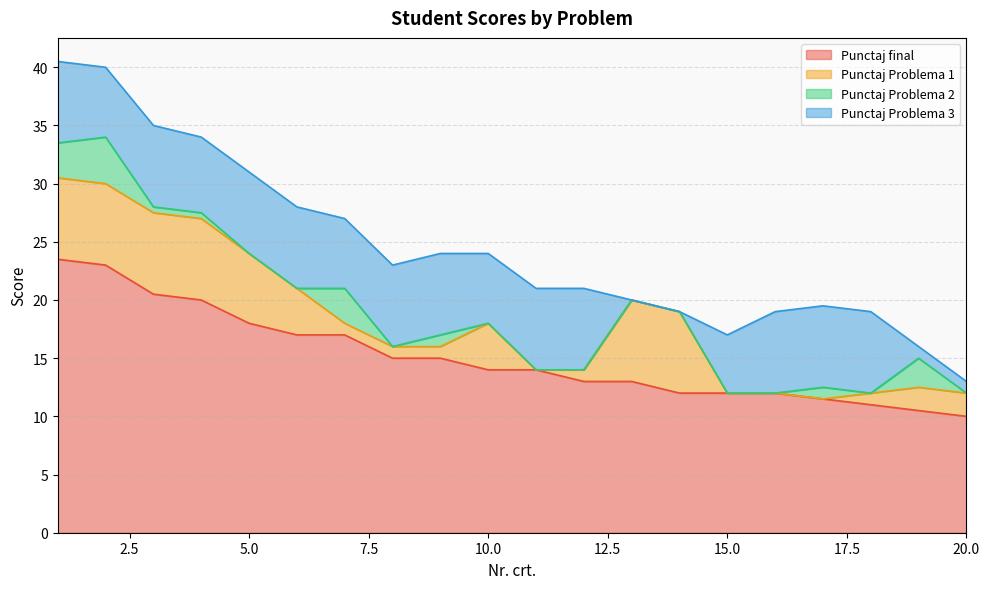

Which series changed the most between 17 and 20?

Punctaj Problema 3